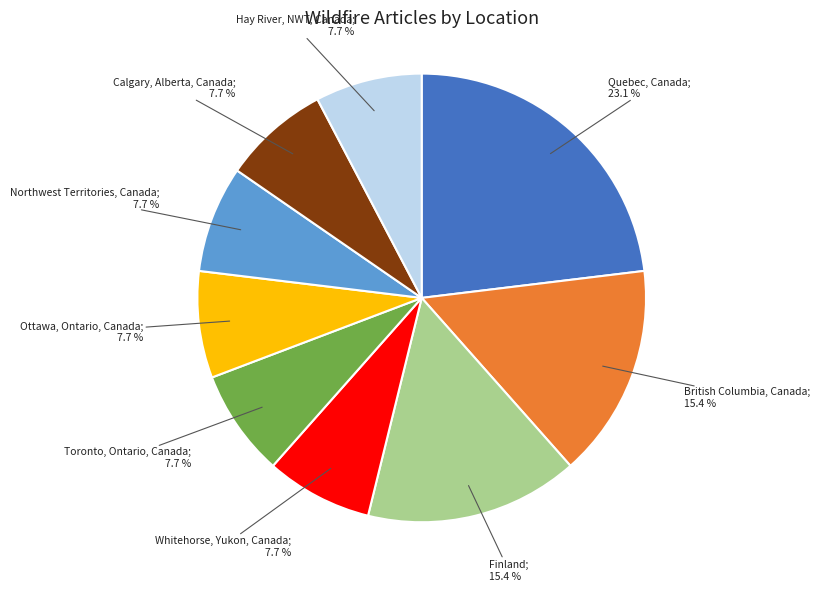

Is there any slice that represents more than half of the pie?

No